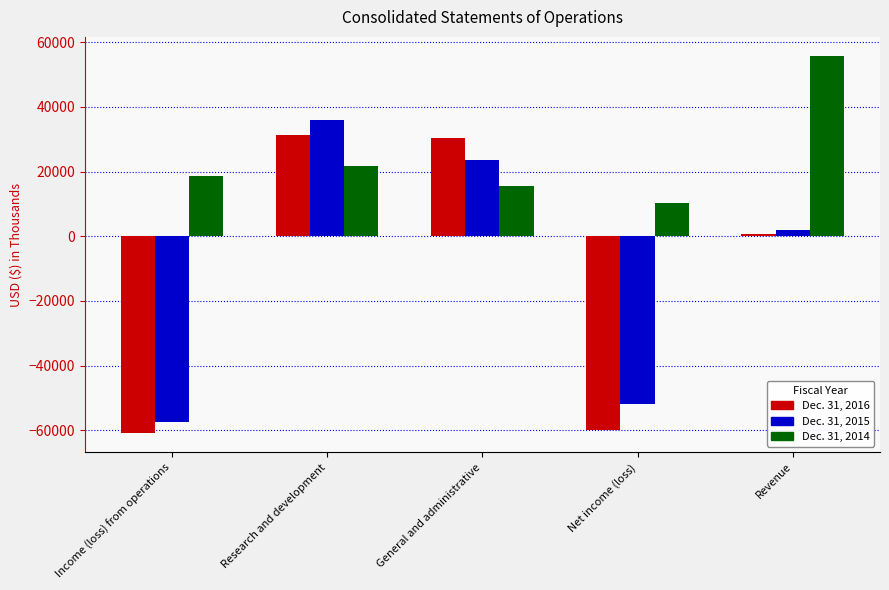

Reading left to right, extract all data points from this chart.

Dec. 31, 2016: Income (loss) from operations=-60984	Research and development=31230	General and administrative=30326	Net income (loss)=-60058	Revenue=572
Dec. 31, 2015: Income (loss) from operations=-57437	Research and development=35895	General and administrative=23458	Net income (loss)=-51802	Revenue=1916
Dec. 31, 2014: Income (loss) from operations=18514	Research and development=21860	General and administrative=15472	Net income (loss)=10223	Revenue=55846